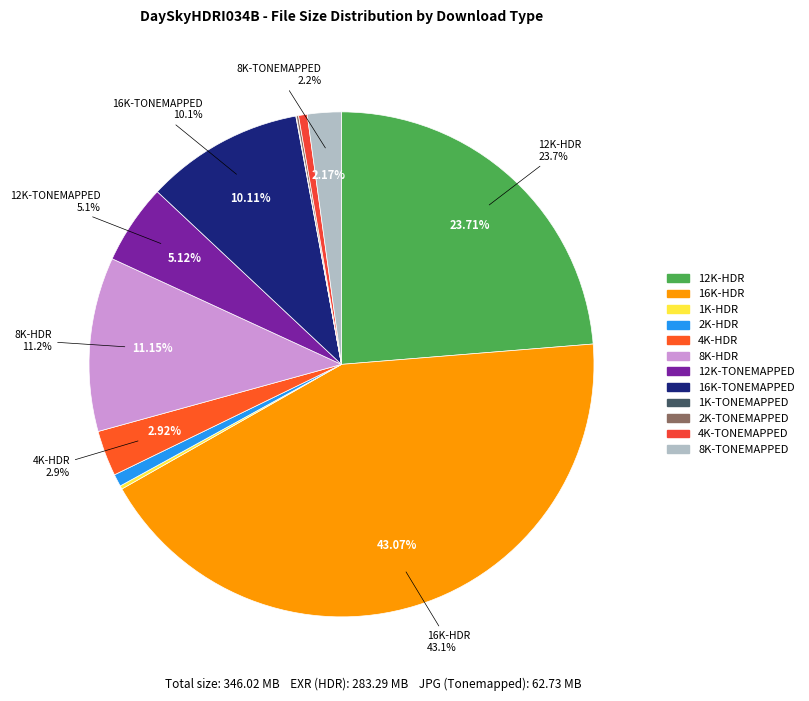

Combined, what portion of the pie is 16K-TONEMAPPED and 4K-TONEMAPPED?

10.7%